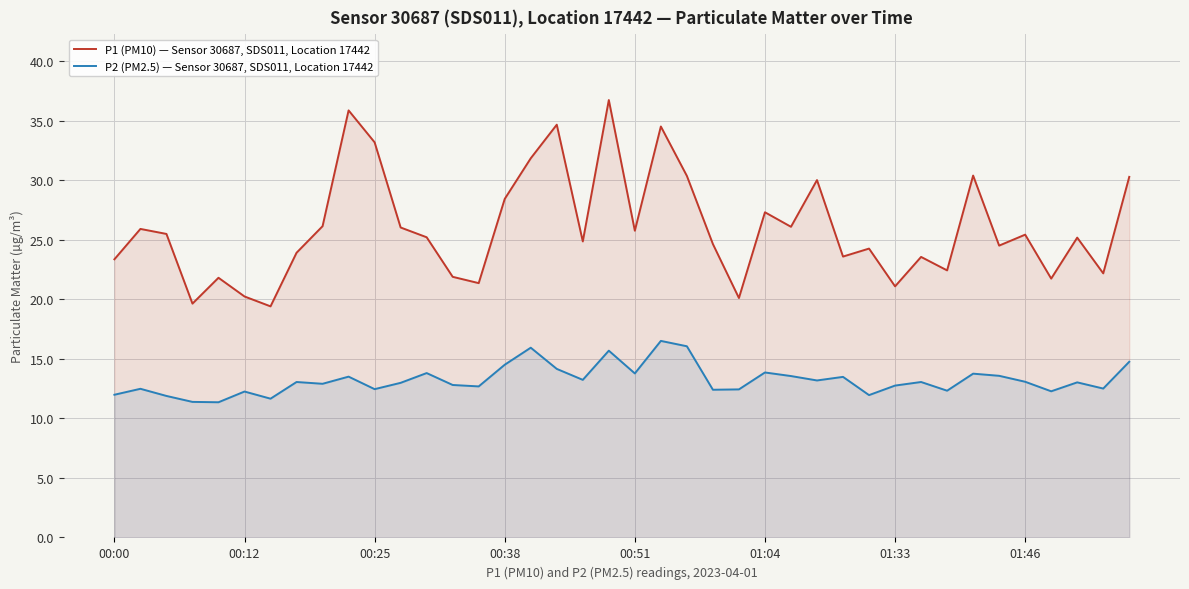

True or false: P2 (PM2.5) — Sensor 30687, SDS011, Location 17442 and P1 (PM10) — Sensor 30687, SDS011, Location 17442 intersect in this chart.

False